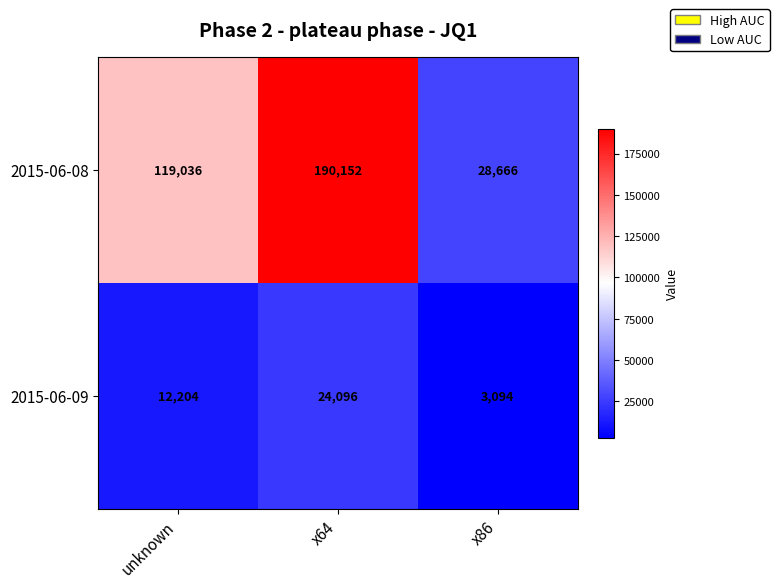

At unknown, list the series in order from smallest to largest.

2015-06-09, 2015-06-08